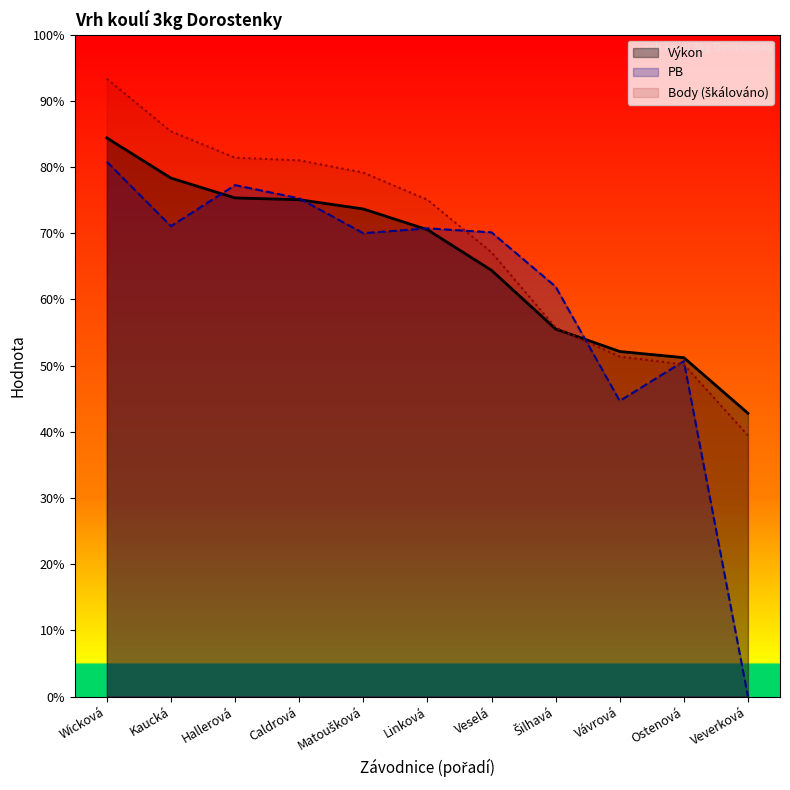

What is the average value of the Body series?

10.4